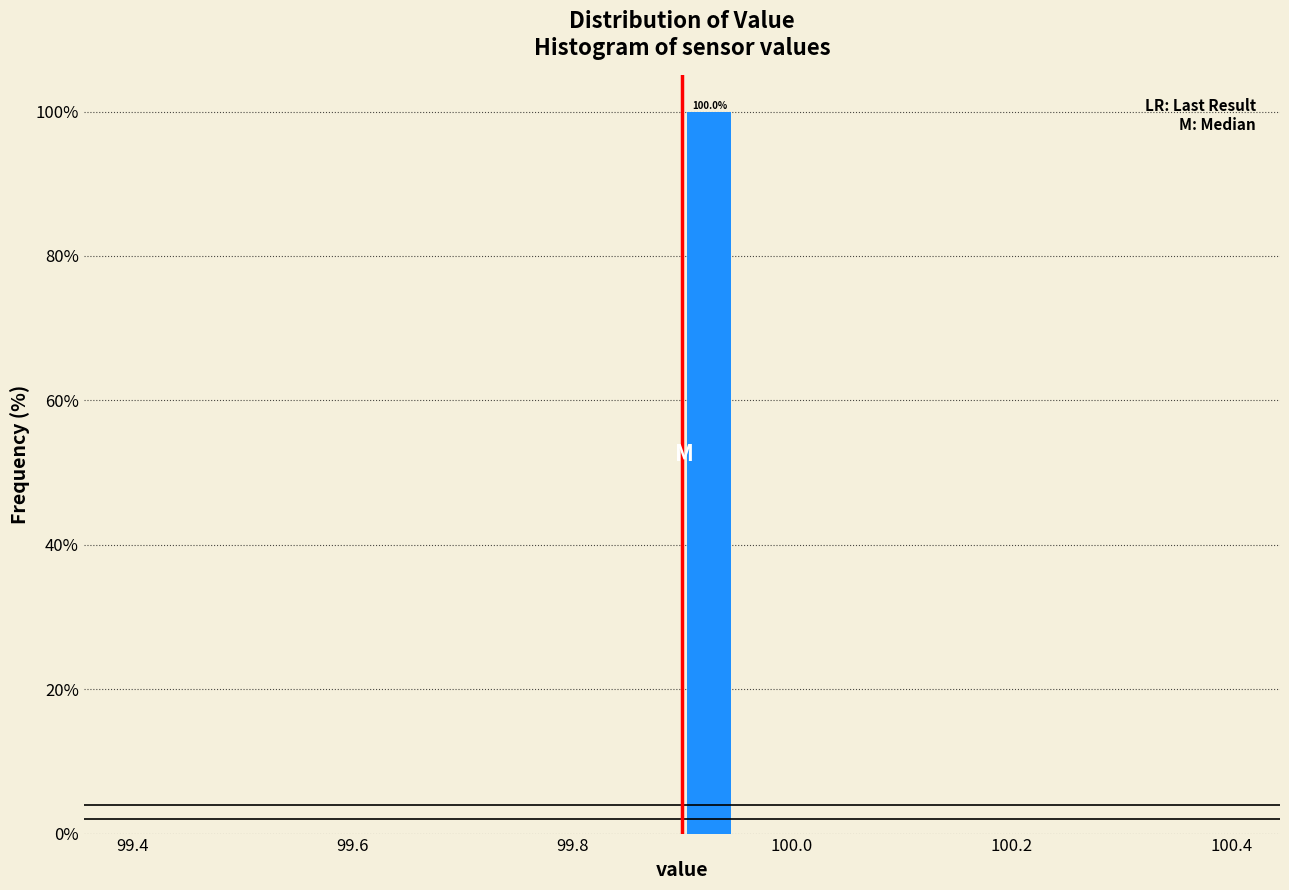

Read against the x-axis, roughly where is the centre of the tallest bar?

99.92